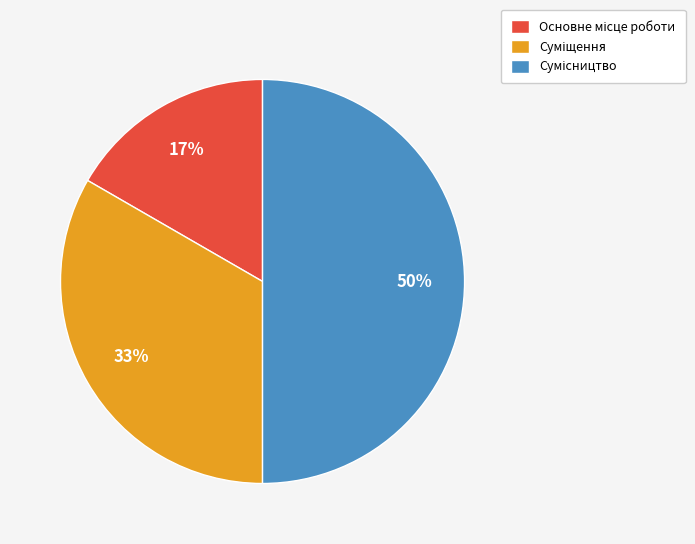

To the nearest percent, what is the average slice percentage?

33%